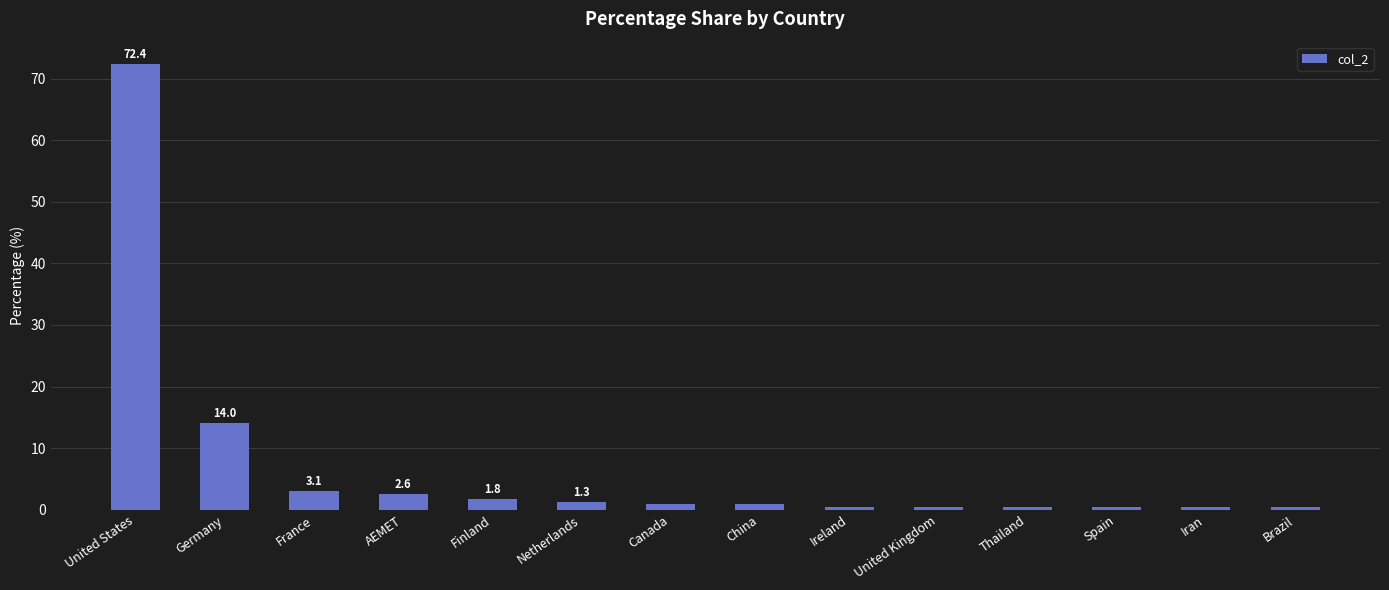

What is the value of the 3rd bar from the left?

3.1